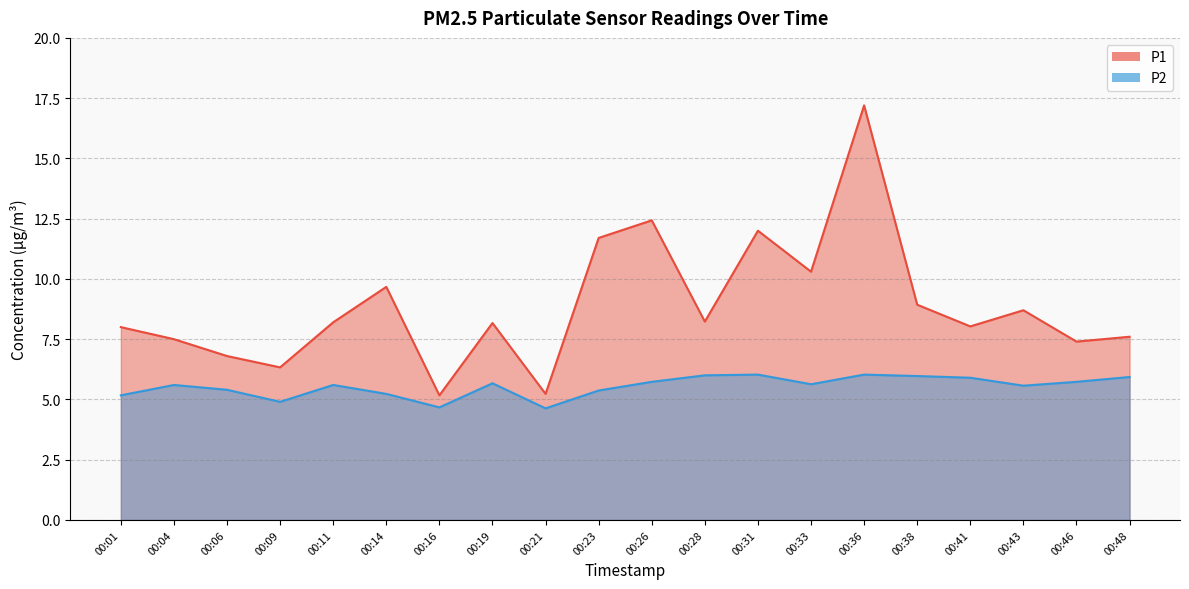

Where is P2 nearest to the value 5?

00:09